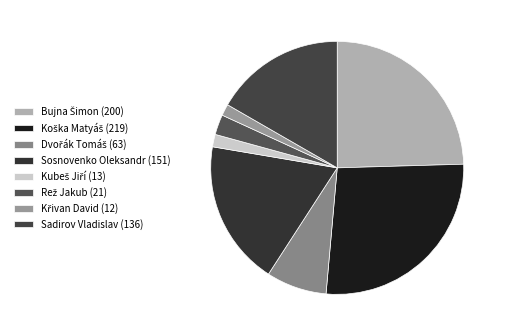

What percentage do Rež Jakub (21) and Dvořák Tomáš (63) together represent?

10.3%